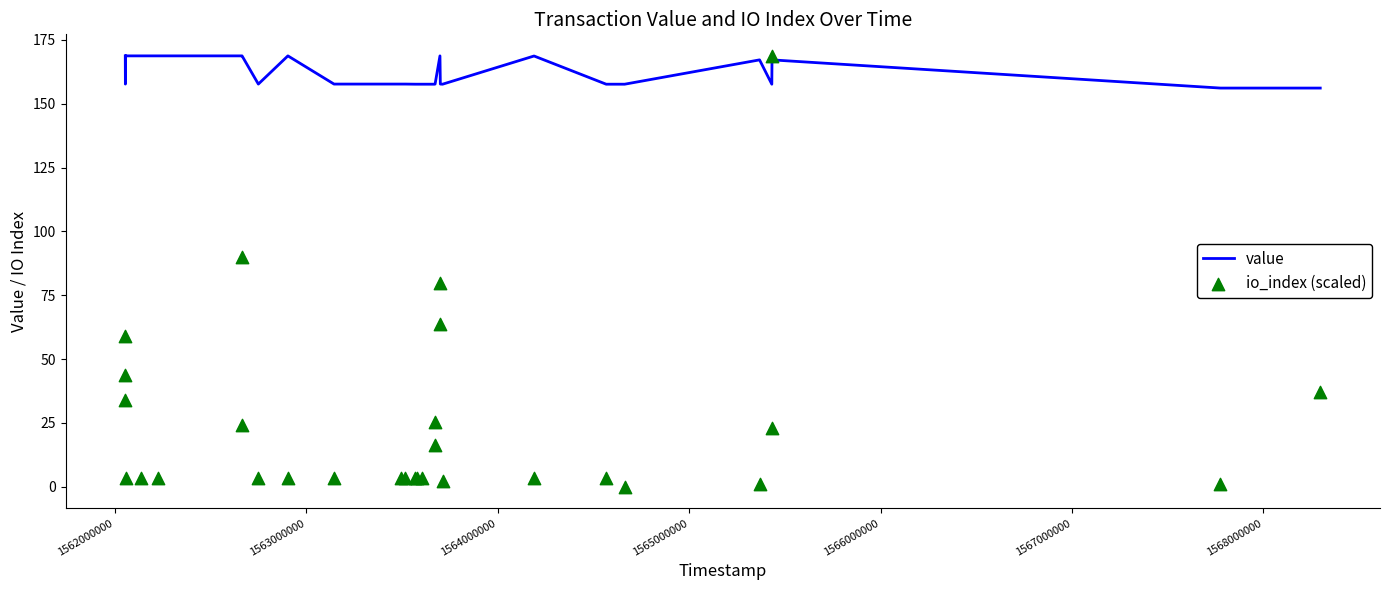

Which series has the largest total across all categories?

value